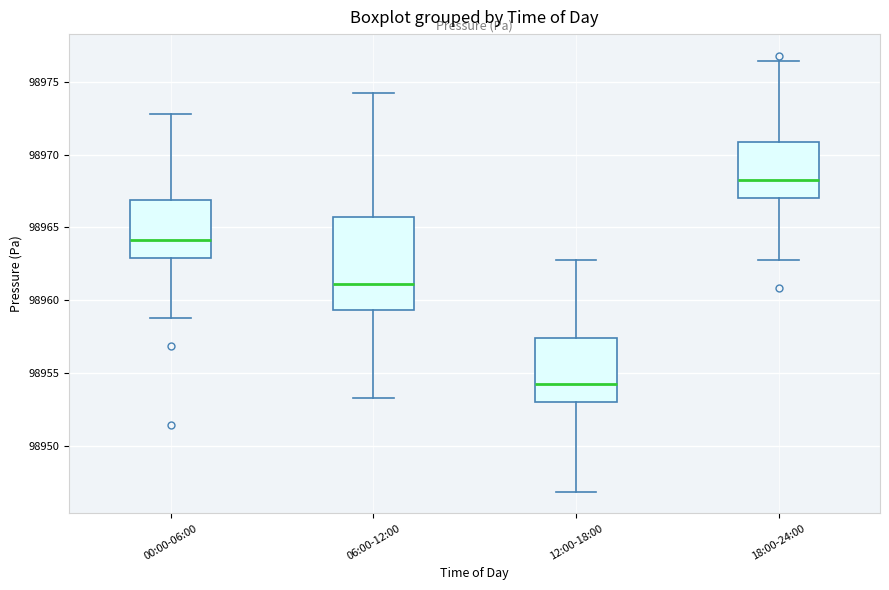

Where does the median line of the box for 00:00-06:00 sit on the y-axis? The values are not printed on the chart, so give them approximately, as read against the axis.

98964.0